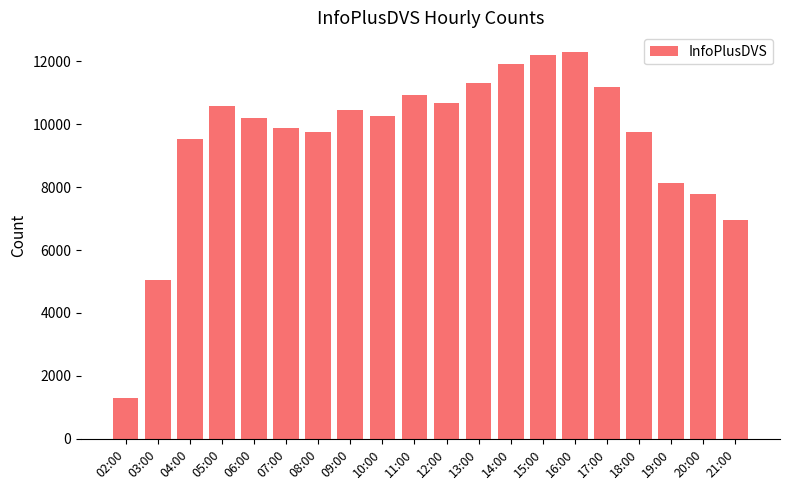

Count the number of data series in this chart.

1